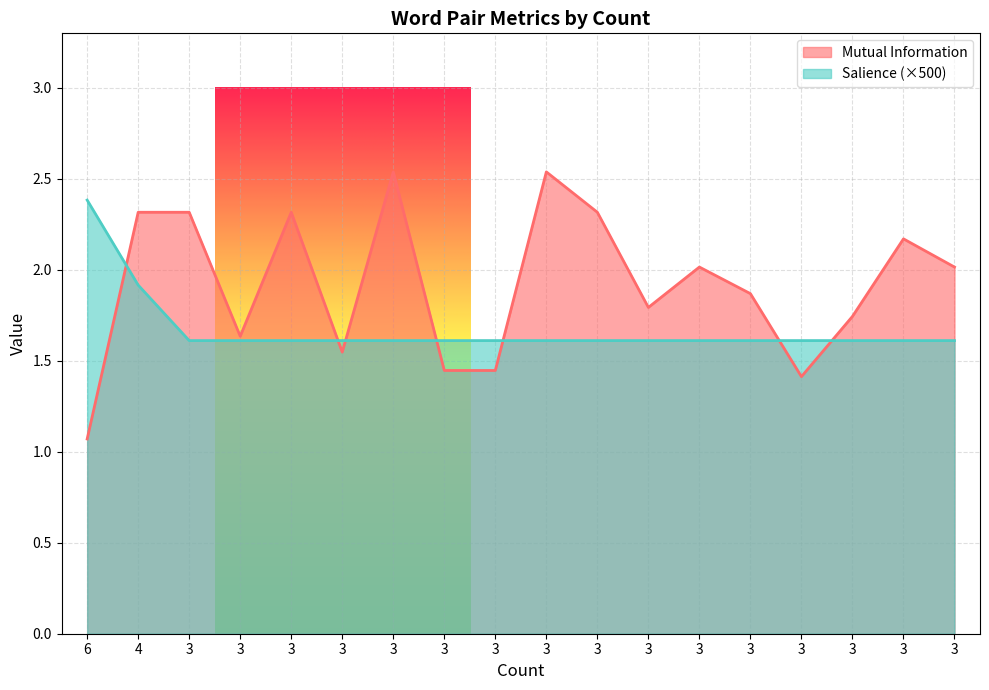

True or false: Salience has a value of 2.8 at 3.

False